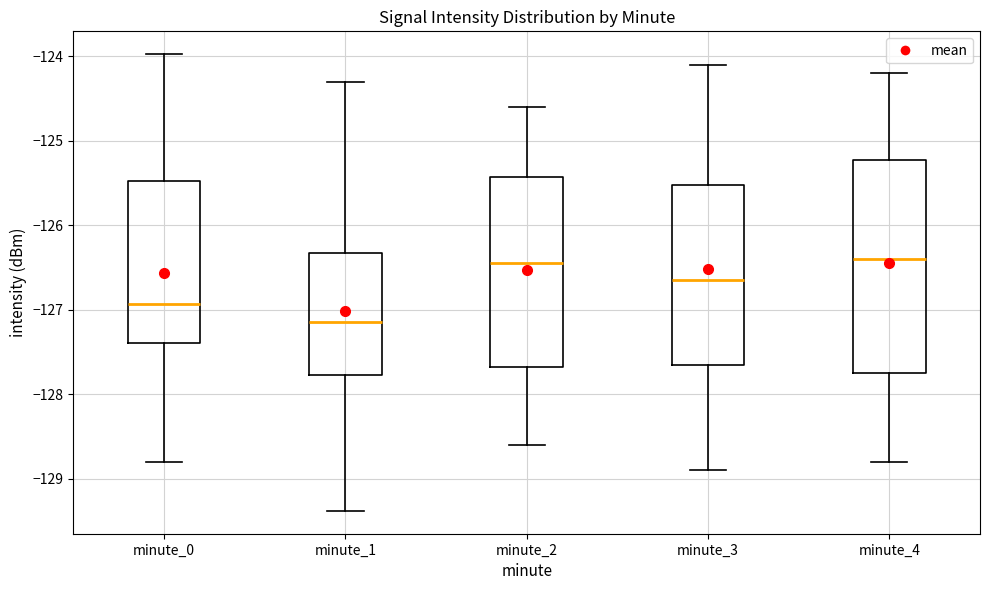

Where does the median line of the box for minute_1 sit on the y-axis? The values are not printed on the chart, so give them approximately, as read against the axis.

-127.1